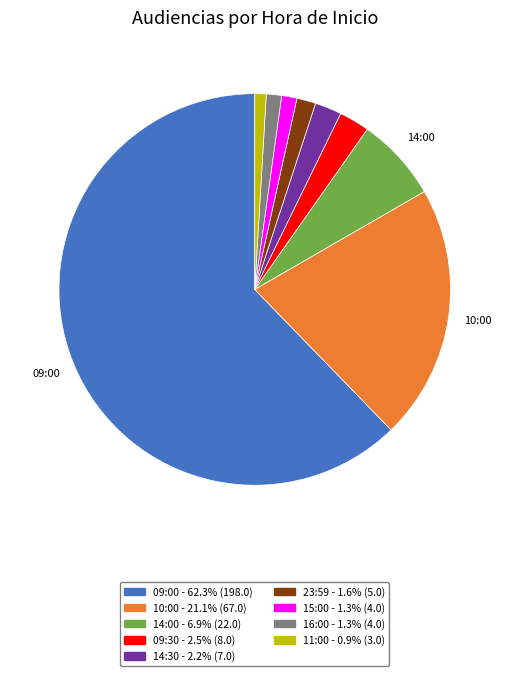

Do 14:00 and 11:00 together represent more than half of the pie?

No